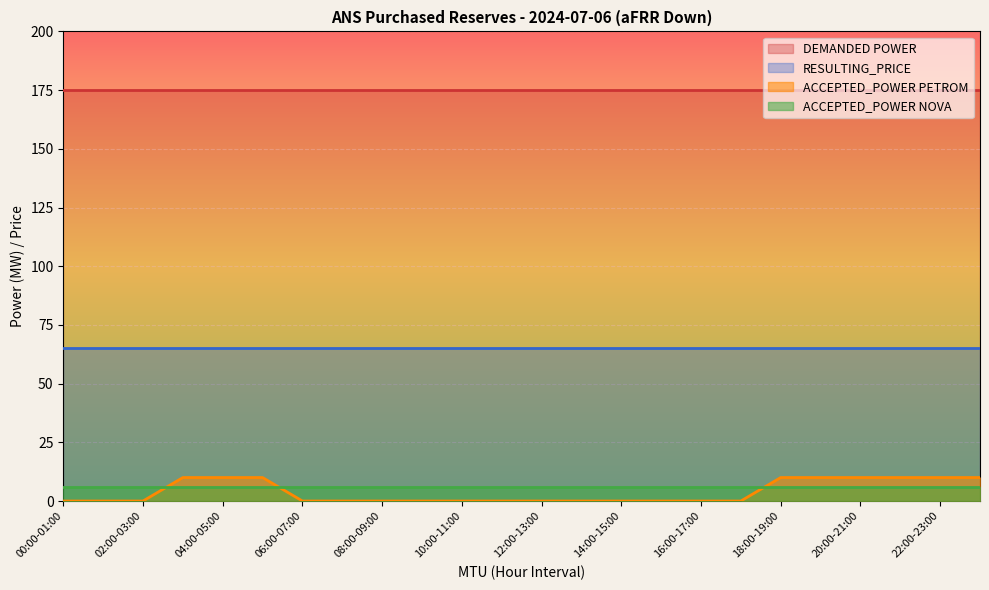

What position from the right is 08:00-09:00?

16